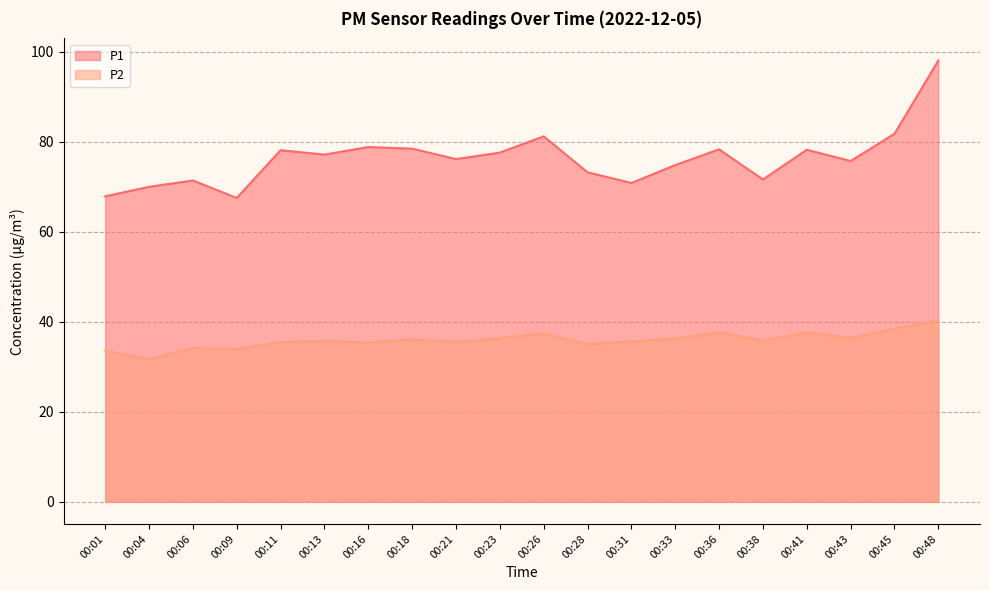

How many lines are shown in the chart?

2